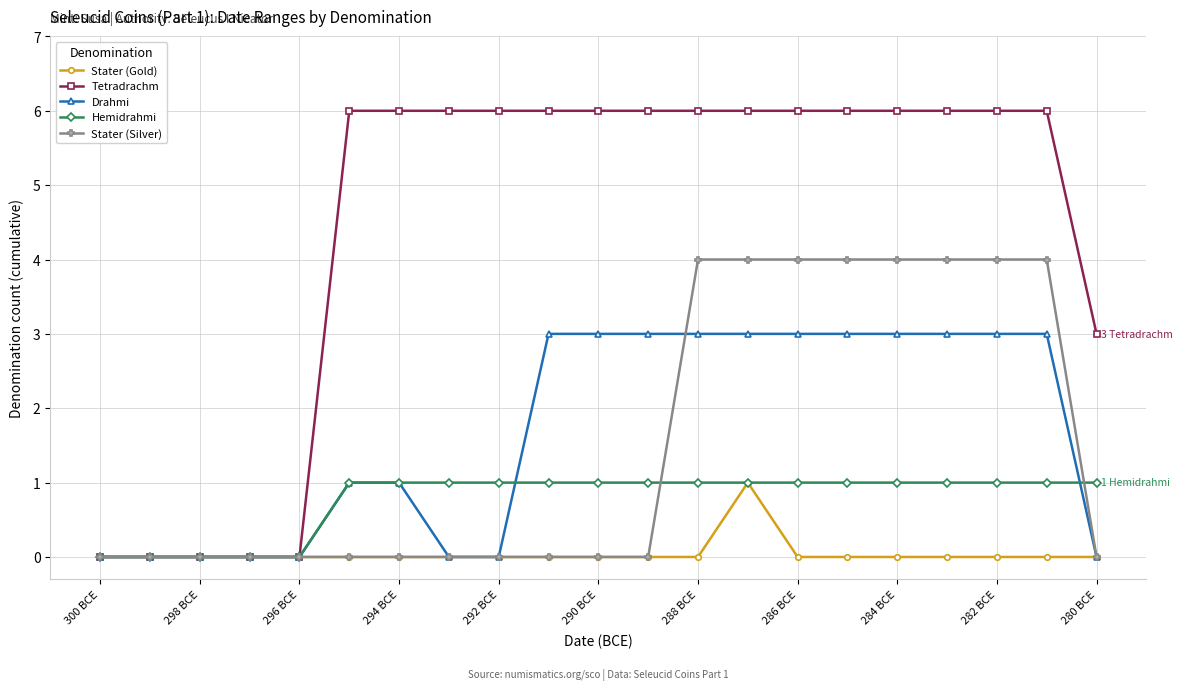

Does the chart display data point markers on the line(s)?

Yes